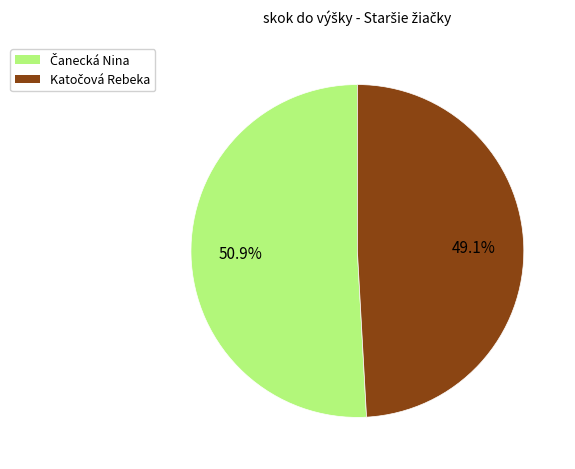

Is there any slice that represents more than half of the pie?

Yes